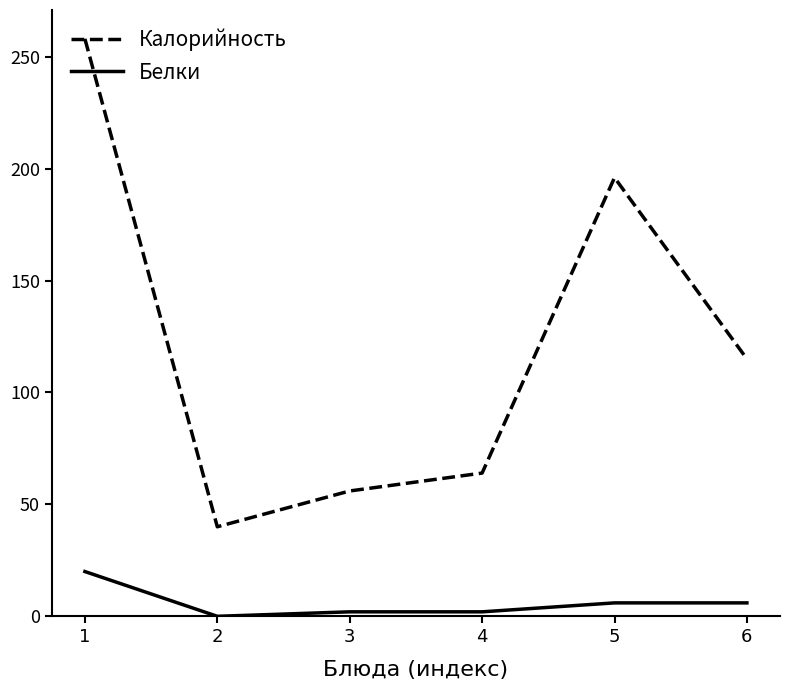

Which series has the largest total across all categories?

Калорийность